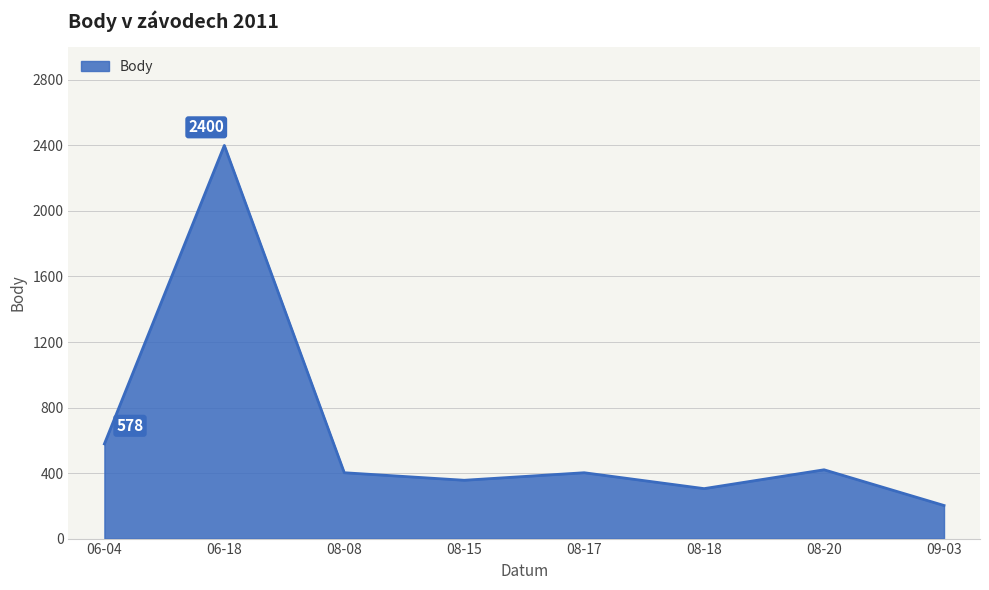

Is it true that the value at 06-18 is 2400?

True